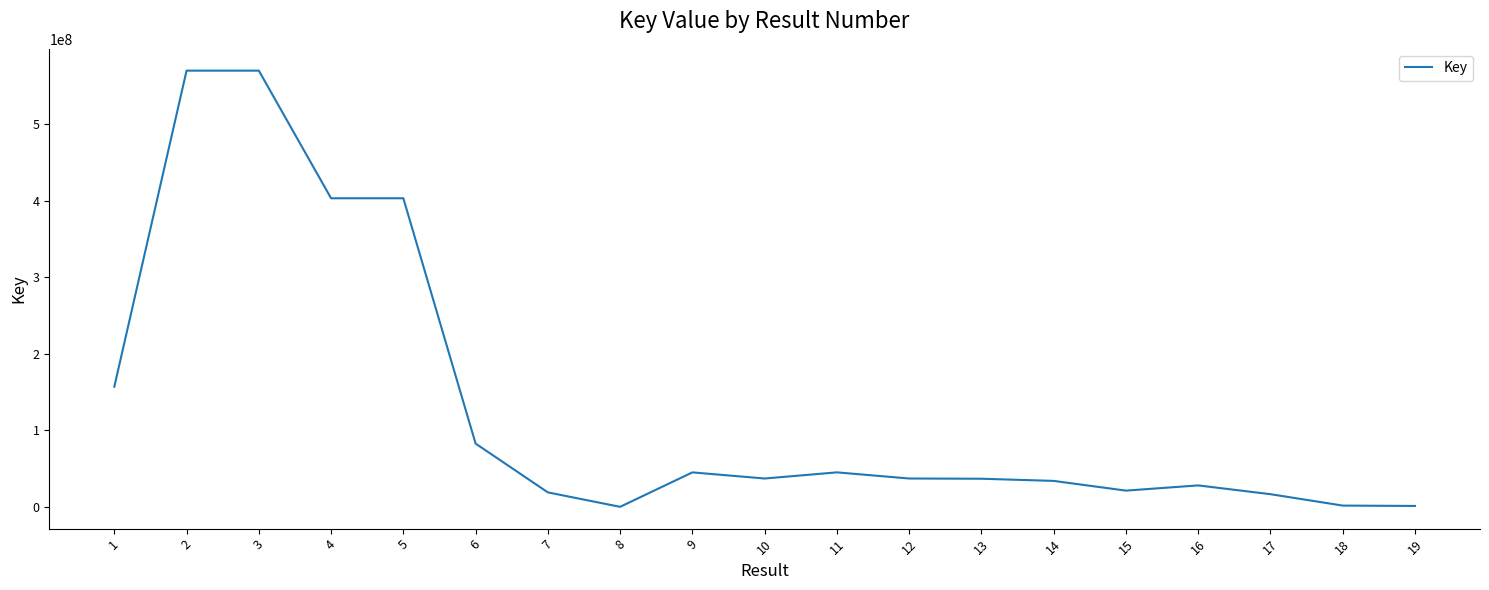

Read the value at 10, to the nearest 100.

36998000